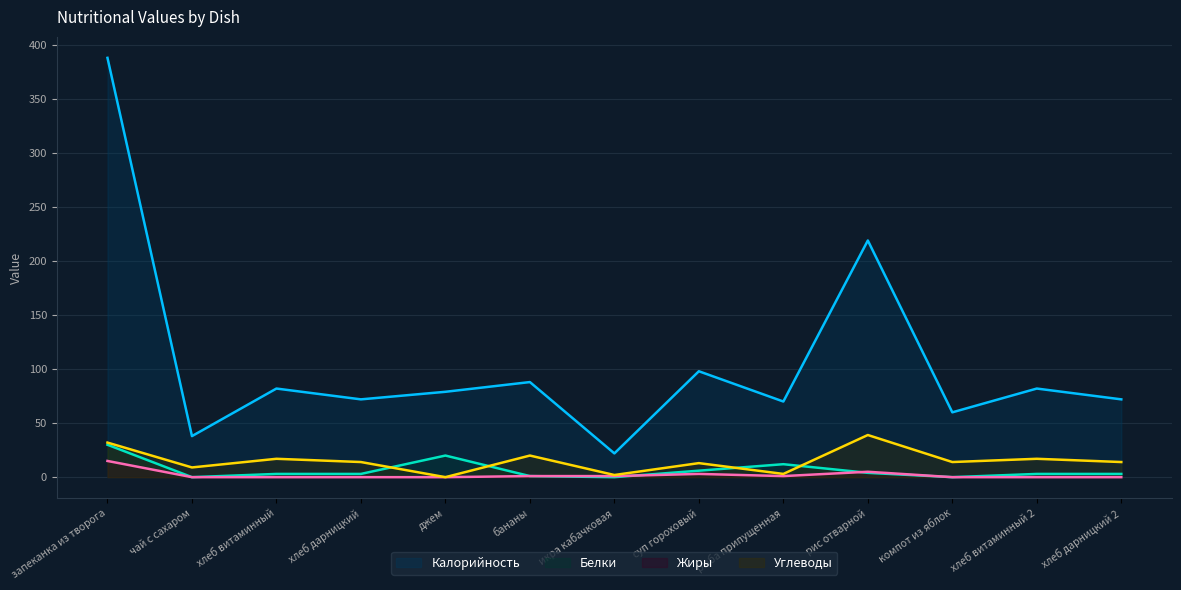

What position from the right is рис отварной?

4